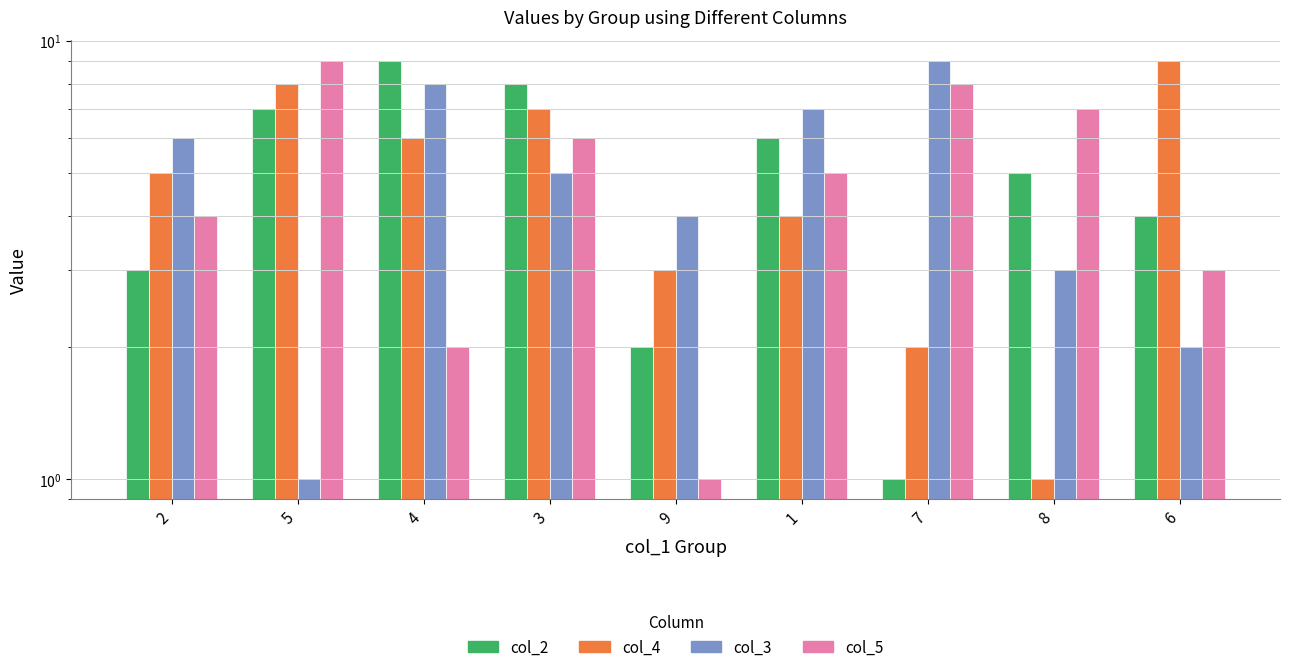

At which label does col_3 reach its minimum?

5